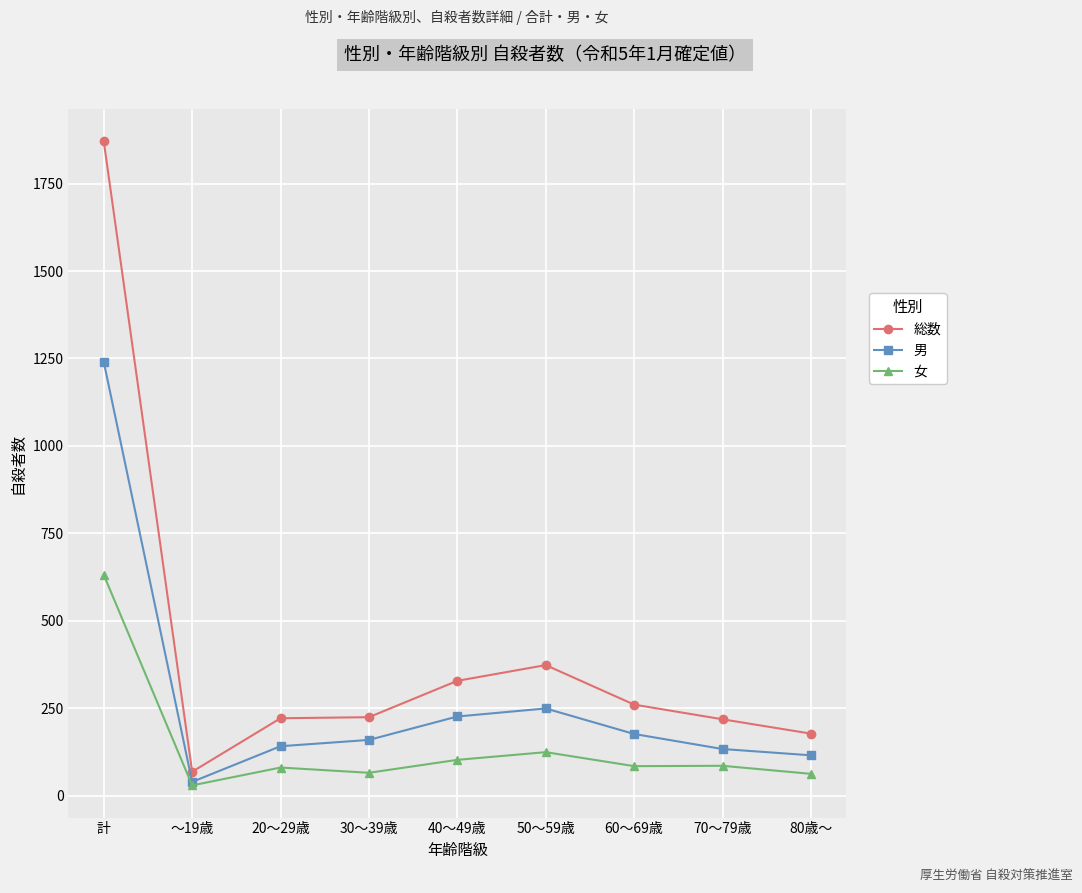

Rank the series at 50～59歳 from lowest to highest value.

女, 男, 総数